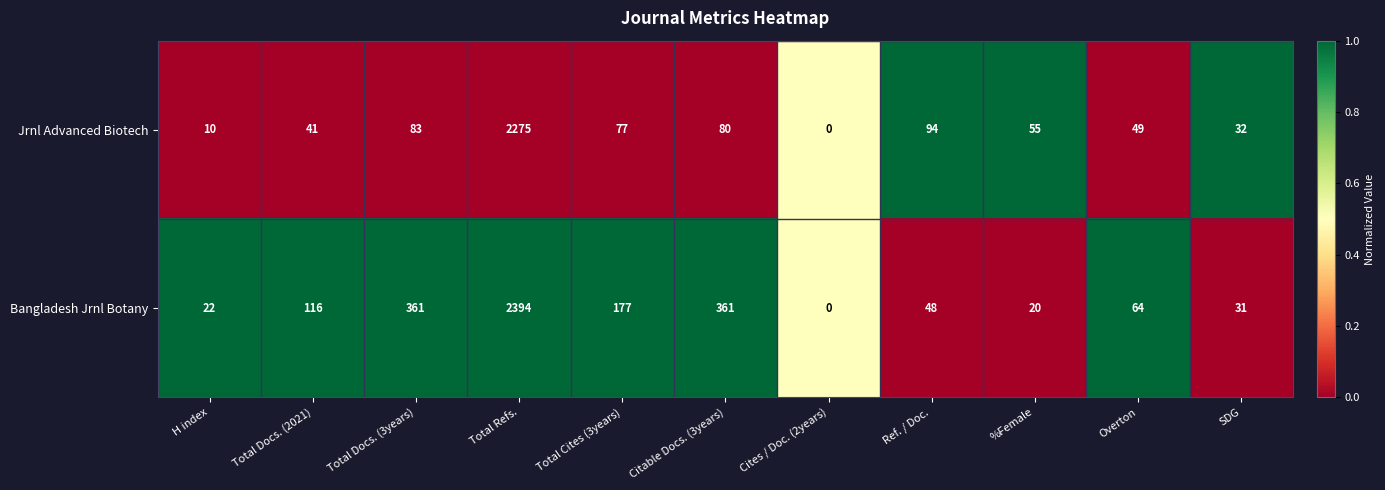

At which category is the sum across all series the highest?

Total Refs.